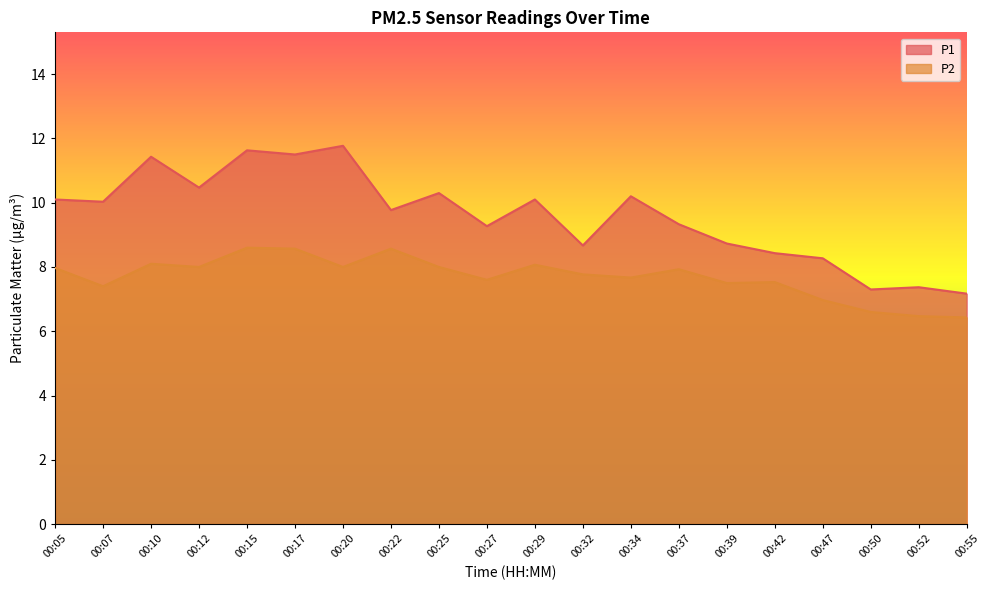

True or false: P1 and P2 intersect in this chart.

False